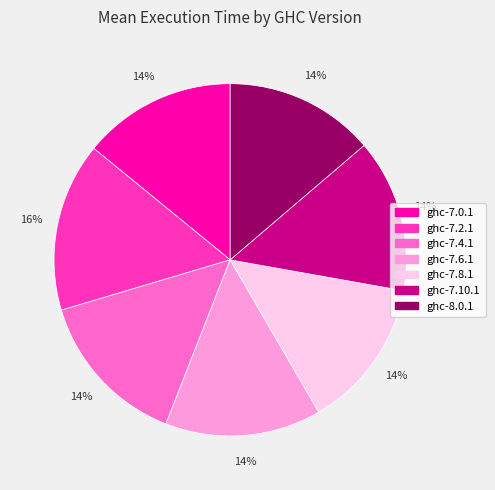

To the nearest percent, what portion does ghc-7.4.1 represent?

14%